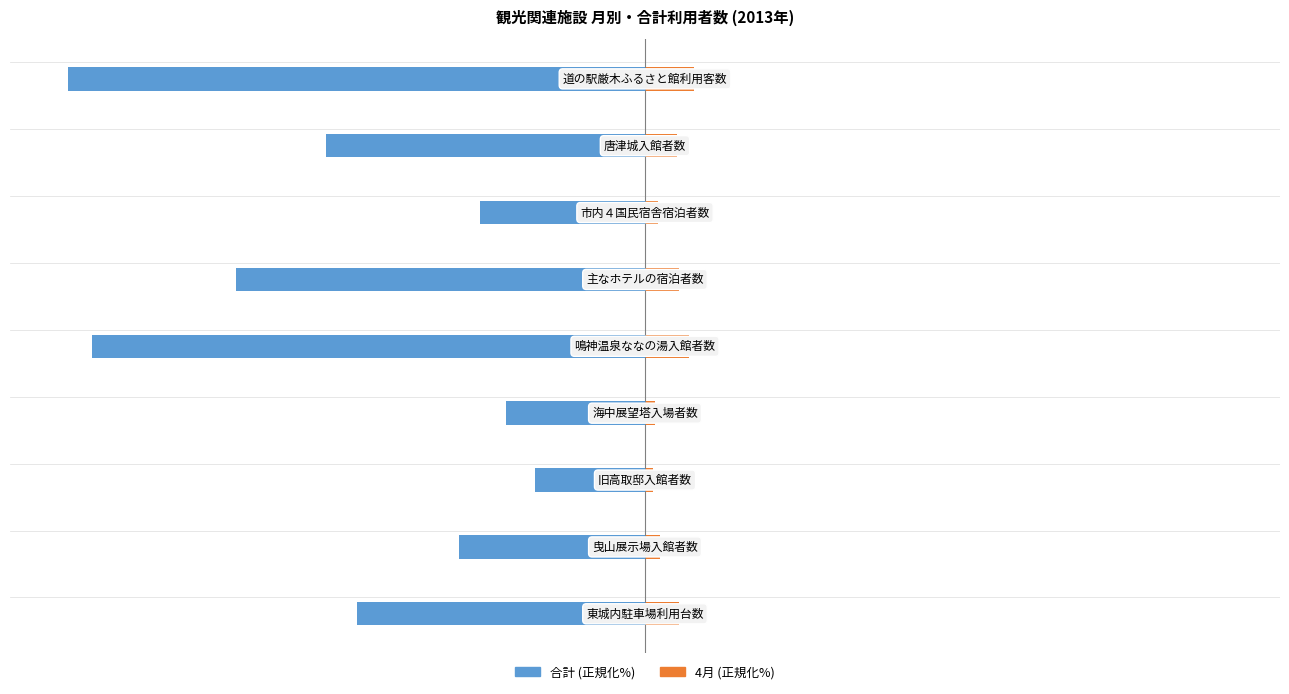

Count the number of categories in the chart.

9